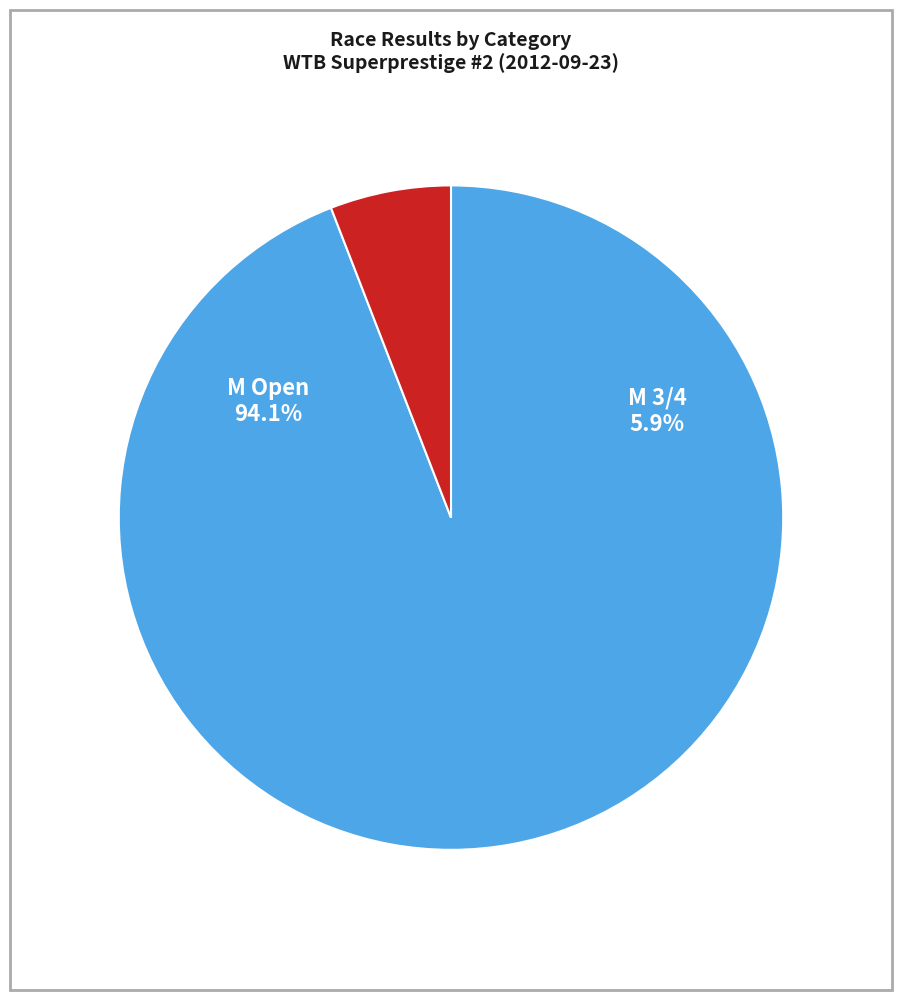

Which slice is the largest?

M Open